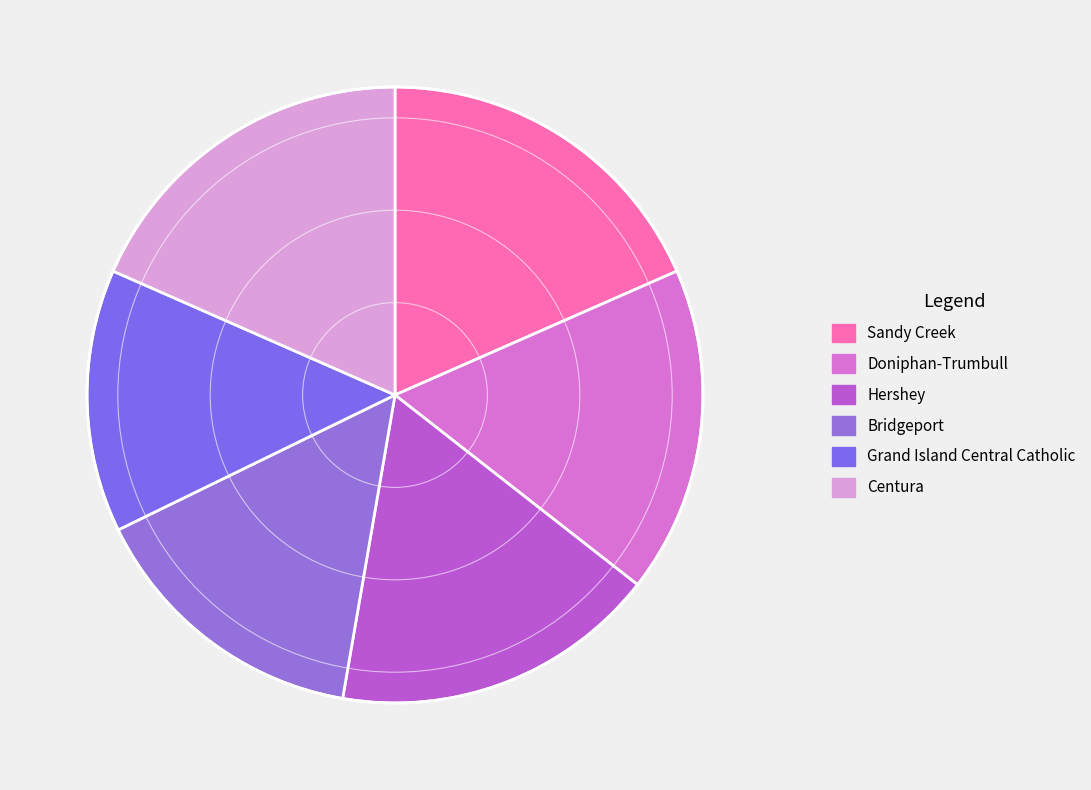

The Bridgeport slice represents 23% of the pie. True or false?

False